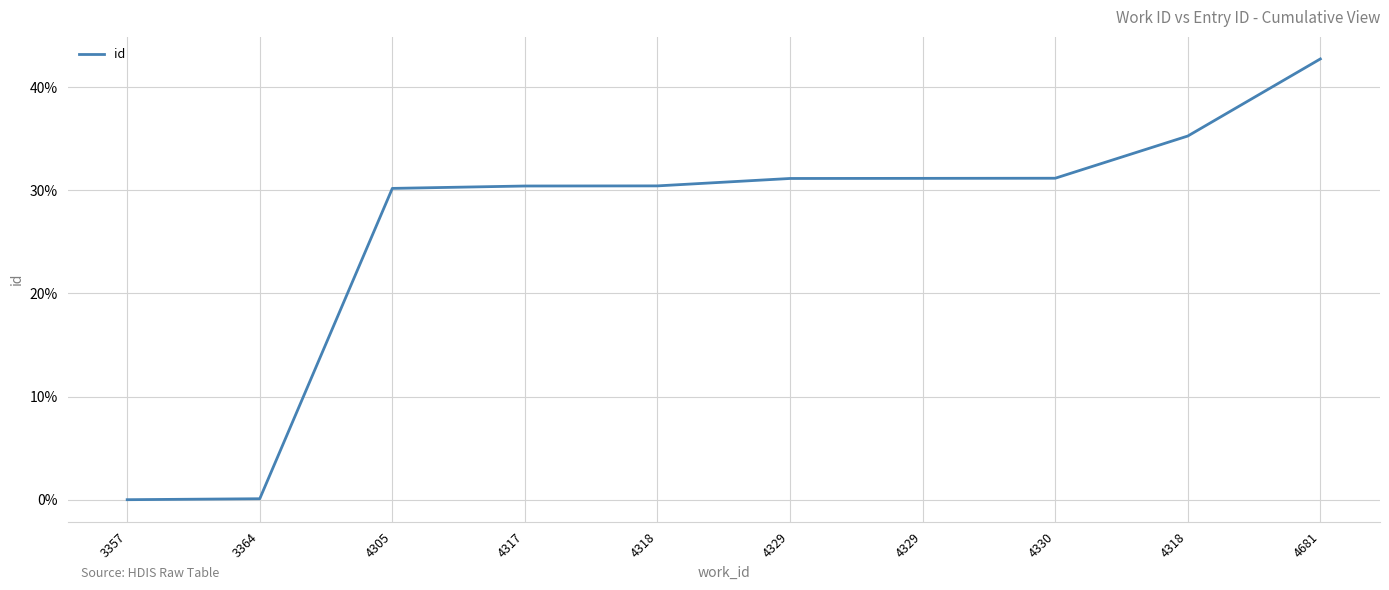

Does the chart display data point markers on the line(s)?

No